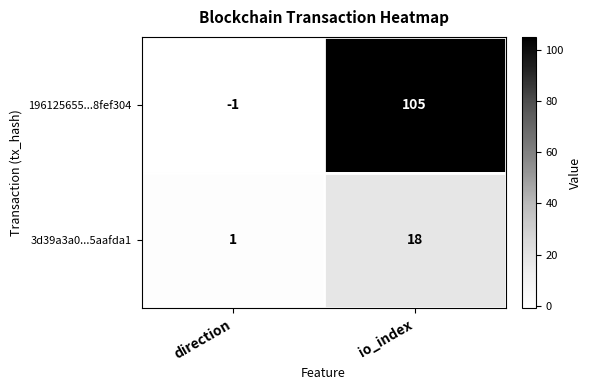

Reading right to left, what are all the values shown in this chart?

196125655...8fef304: 105	-1
3d39a3a0...5aafda1: 18	1